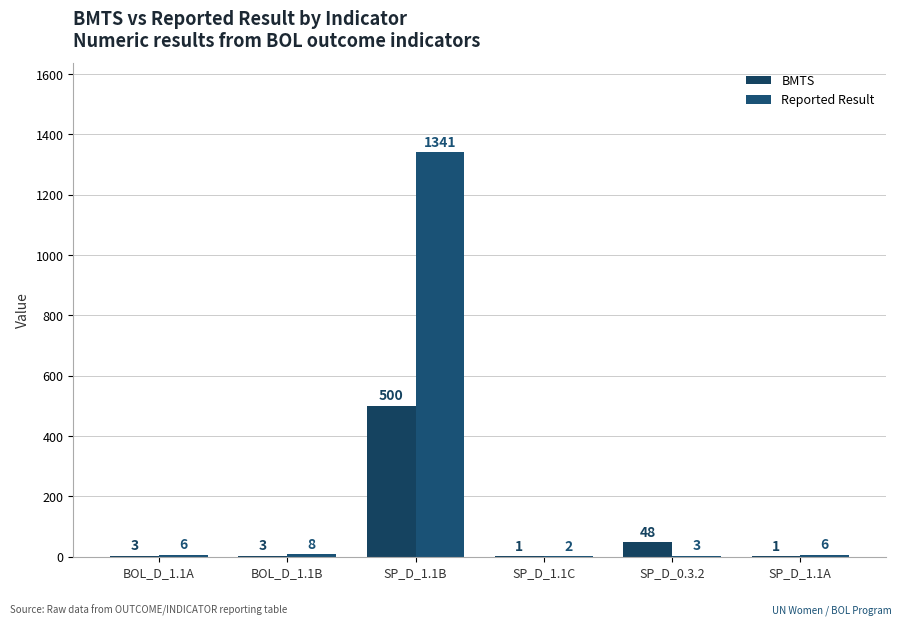

Rank the series by their maximum value, from lowest to highest.

BMTS, Reported Result